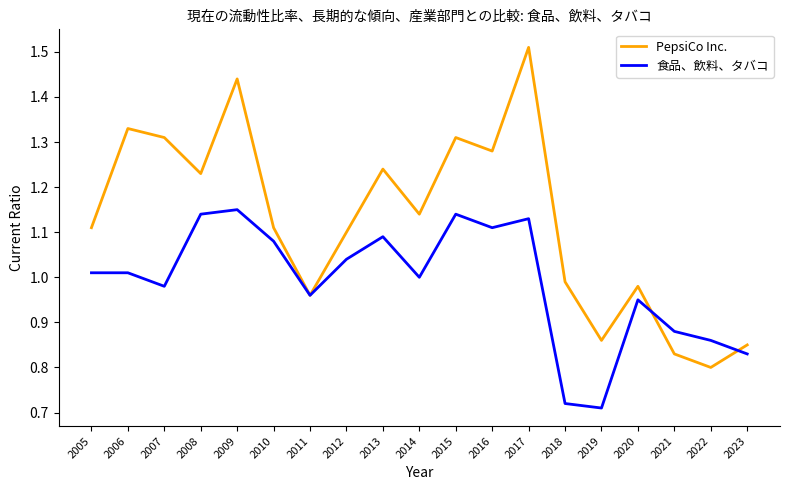

Is the value of PepsiCo Inc. at 2015 greater than the value of 食品、飲料、タバコ at 2023?

Yes